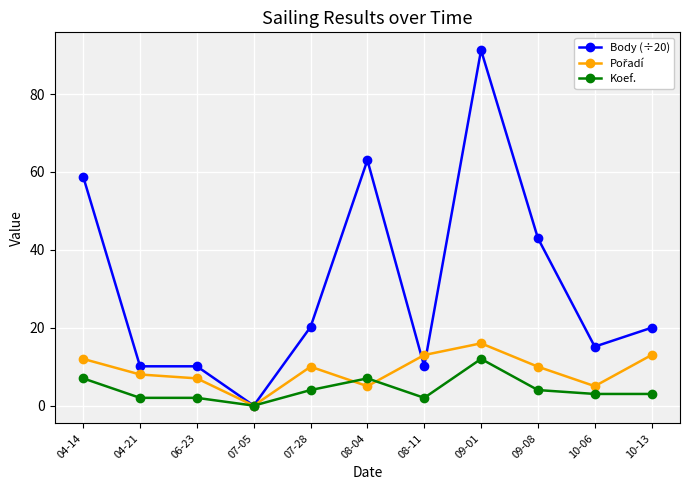

How many data points does each series have?

11